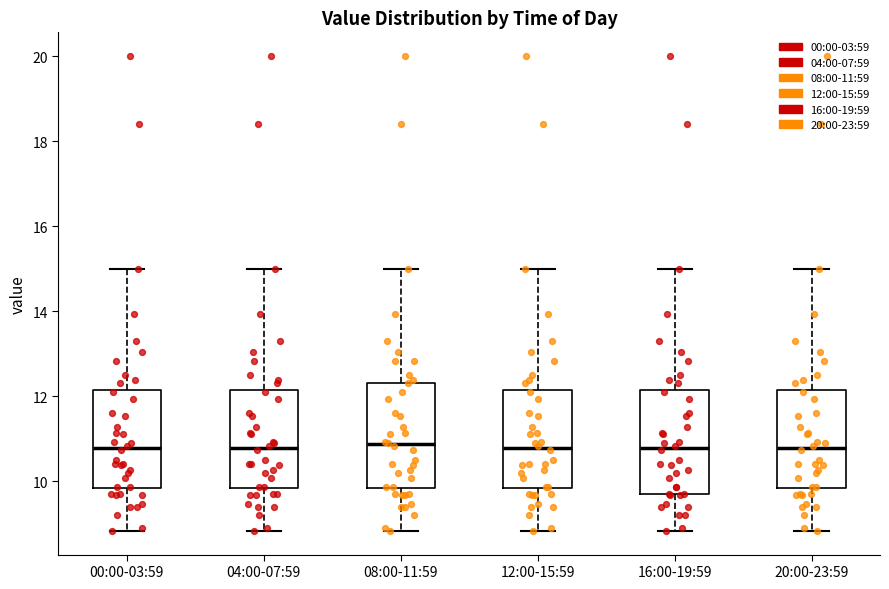

Reading left to right, read every box against the y-axis: the position of its median line, the range the box covers, and the ends of its whiskers. The values are not printed on the chart, so give them approximately, as read against the axis.

00:00-03:59: median 10.8, box 9.8 to 12.2, whiskers 8.8 to 15.0
04:00-07:59: median 10.8, box 9.8 to 12.2, whiskers 8.8 to 15.0
08:00-11:59: median 10.8, box 9.8 to 12.4, whiskers 8.8 to 15.0
12:00-15:59: median 10.8, box 9.8 to 12.2, whiskers 8.8 to 15.0
16:00-19:59: median 10.8, box 9.8 to 12.2, whiskers 8.8 to 15.0
20:00-23:59: median 10.8, box 9.8 to 12.2, whiskers 8.8 to 15.0